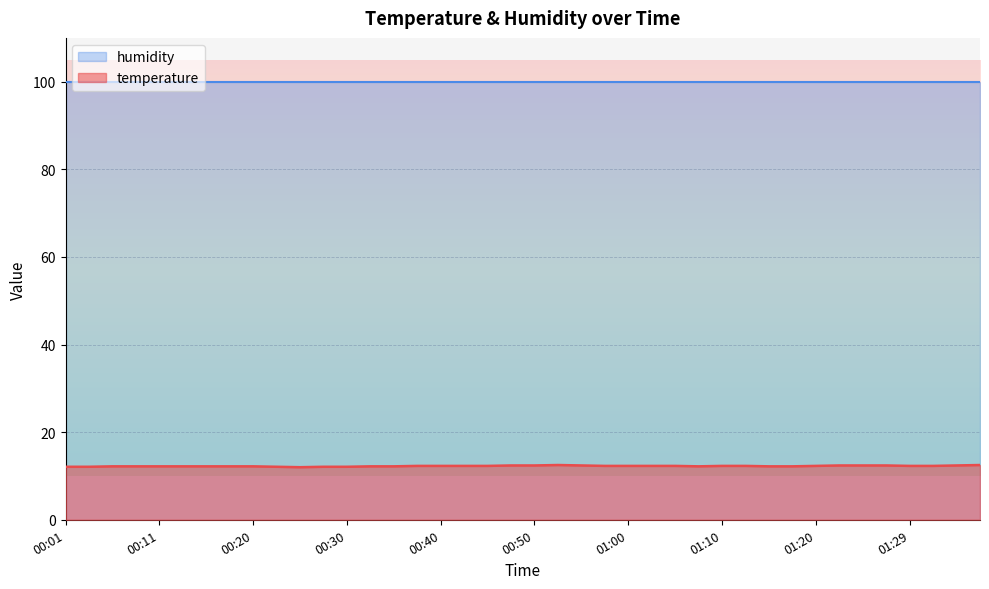

What is the sum of all values?

490.6